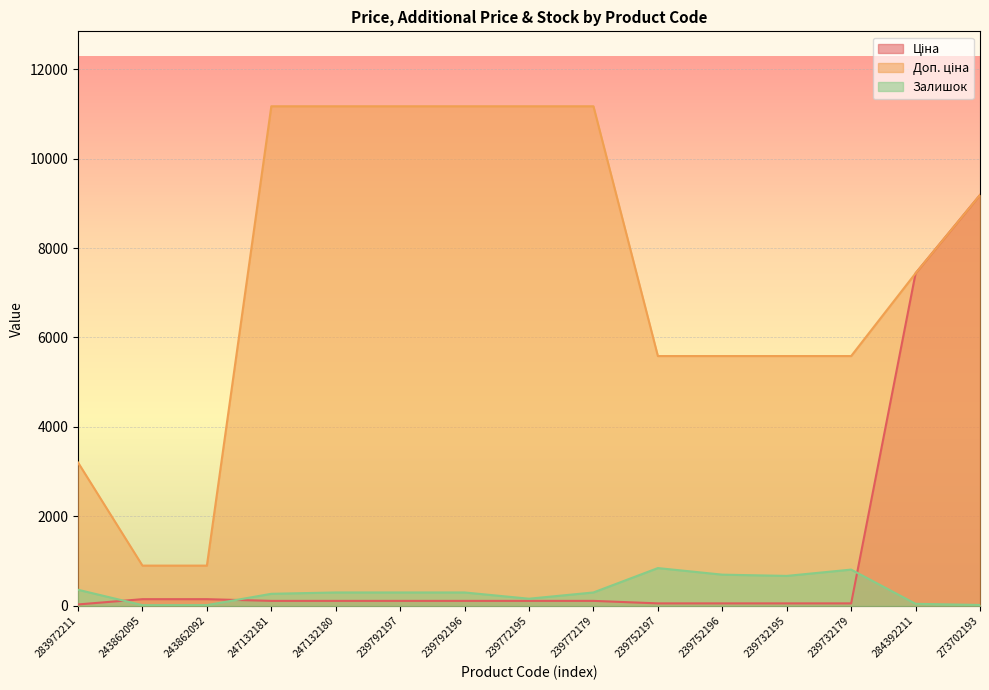

What is the average value of the Залишок series?

340.9